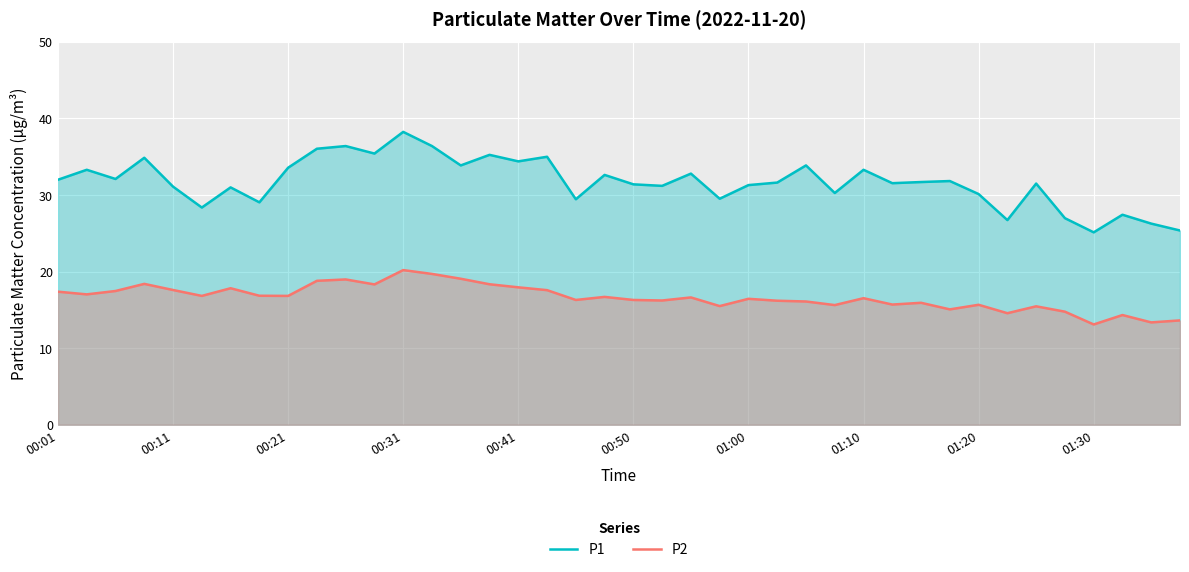

Reading left to right, transcribe all the data shown in this chart.

P1: 32.0	33.3	32.1	34.9	31.1	28.4	31.0	29.1	33.6	36.0	36.4	35.4	38.2	36.4	33.9	35.2	34.4	35.0	29.4	32.6	31.4	31.2	32.8	29.5	31.3	31.6	33.9	30.3	33.3	31.6	31.7	31.8	30.1	26.7	31.5	27.0	25.1	27.4	26.3	25.4
P2: 17.4	17.0	17.5	18.4	17.6	16.8	17.8	16.9	16.8	18.8	19.0	18.3	20.2	19.7	19.1	18.4	17.9	17.6	16.3	16.7	16.3	16.2	16.6	15.5	16.4	16.2	16.1	15.6	16.5	15.7	15.9	15.1	15.7	14.6	15.5	14.8	13.1	14.3	13.4	13.6